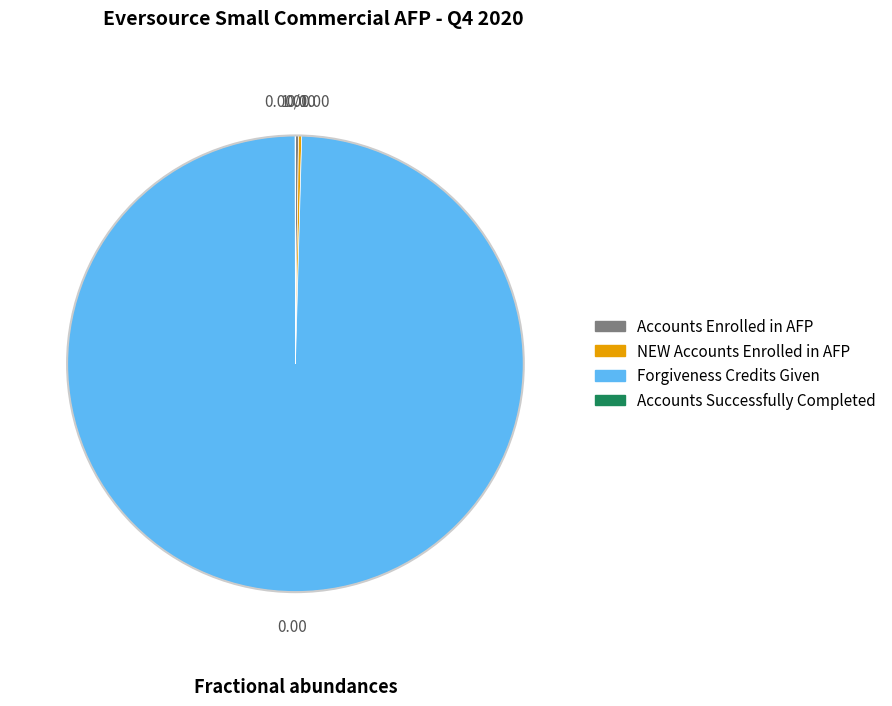

Which category has the biggest portion of the pie?

Forgiveness Credits Given